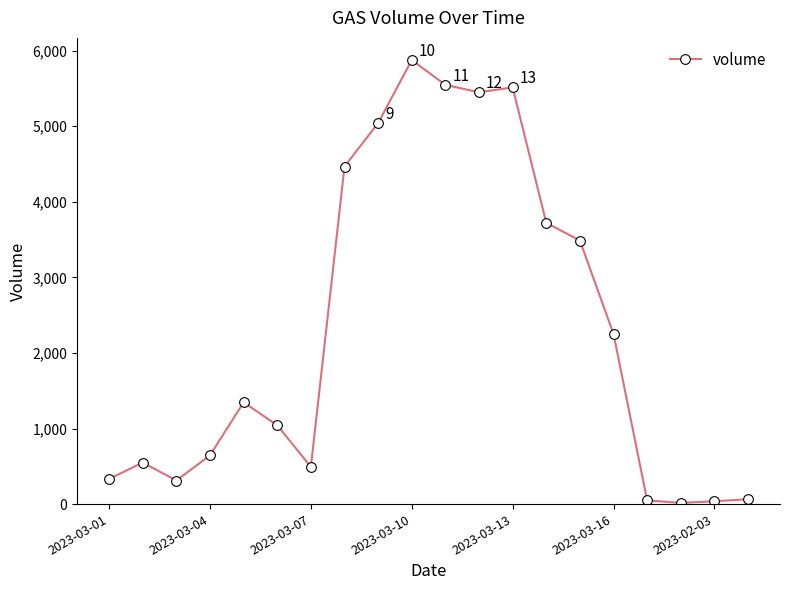

True or false: there are more than 2 points higher than both neighbors.

True